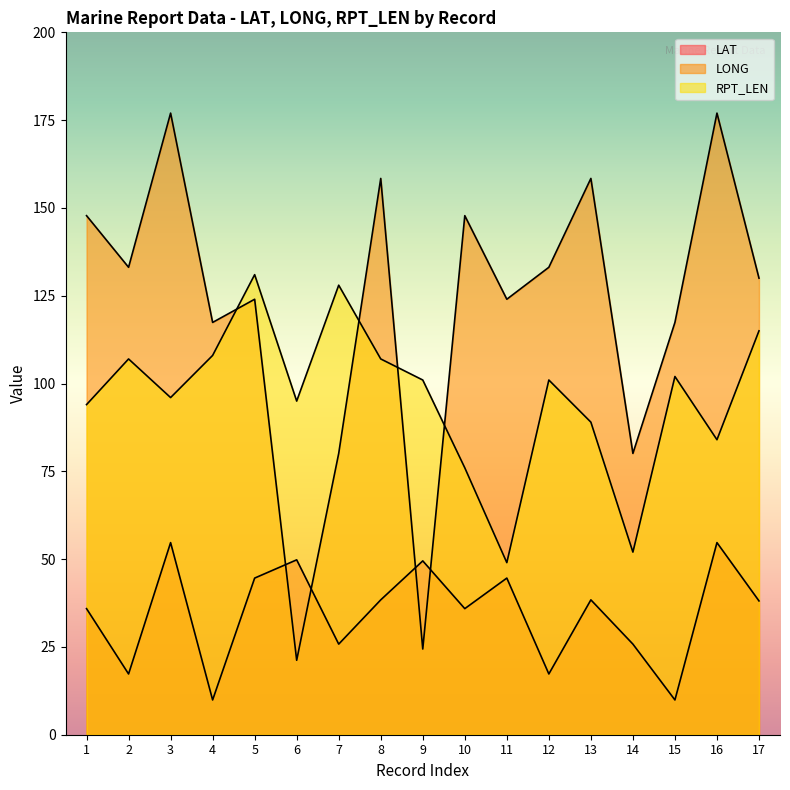

What is the total value across all series at 6?

166.0